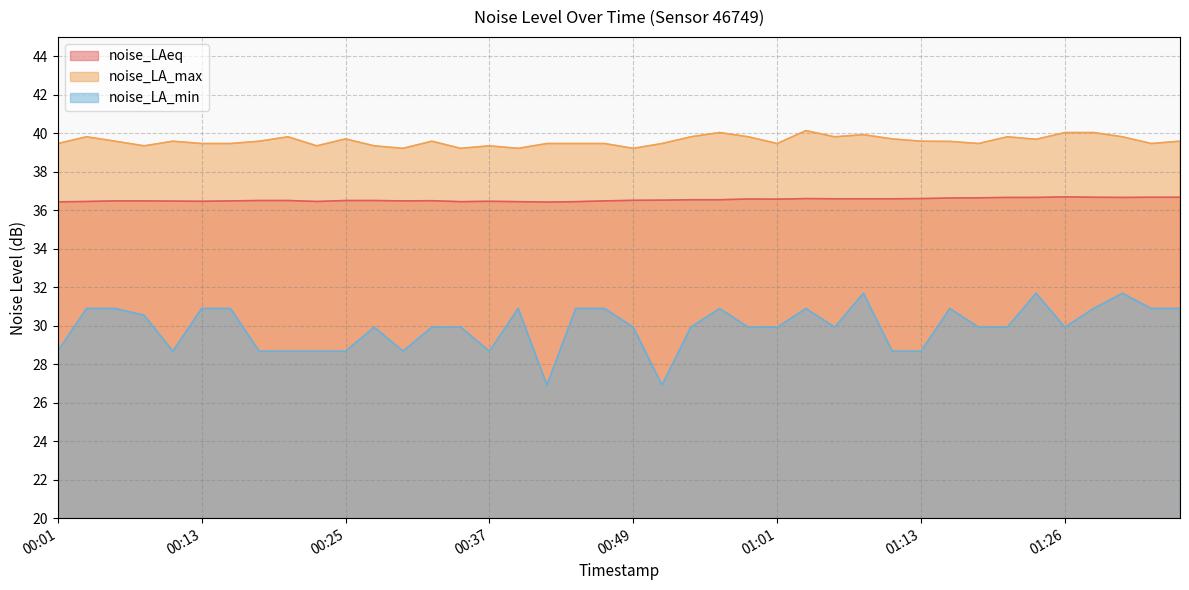

At how many categories does at least one series exceed 39?

40